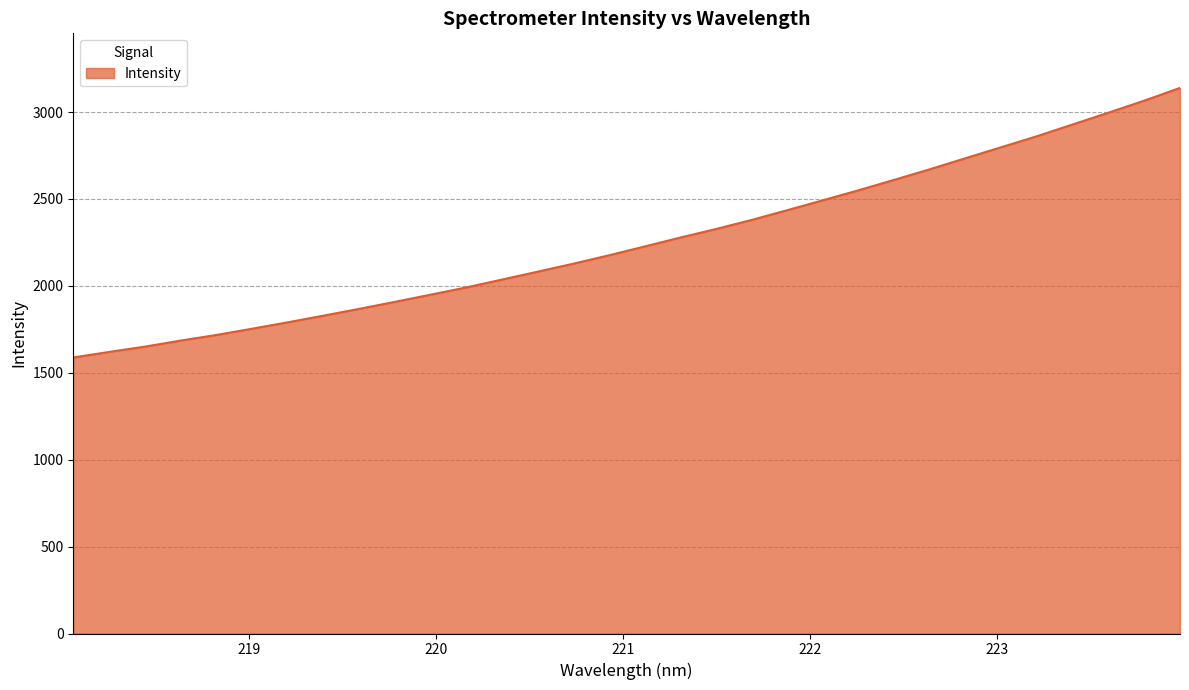

What is the minimum value shown in the chart?

1588.1